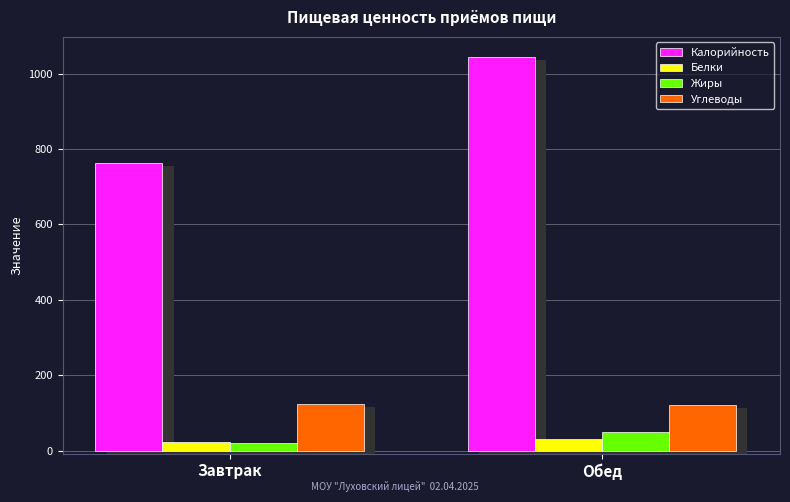

Where does the Белки series first go above 29?

Обед